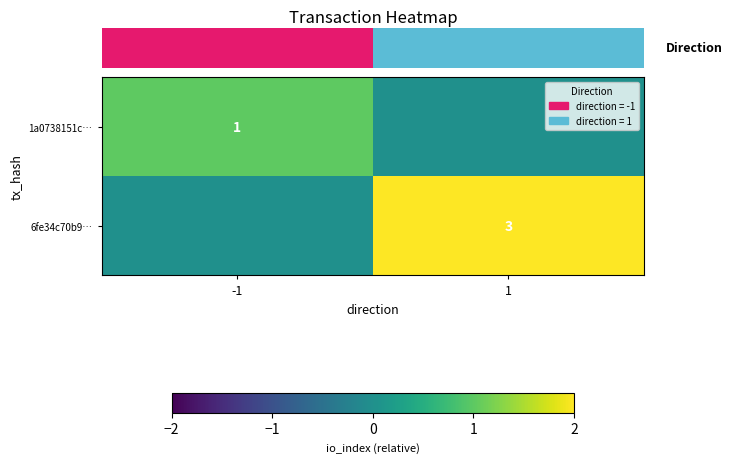

The 1a0738151c… series shows 1 at -1. True or false?

True